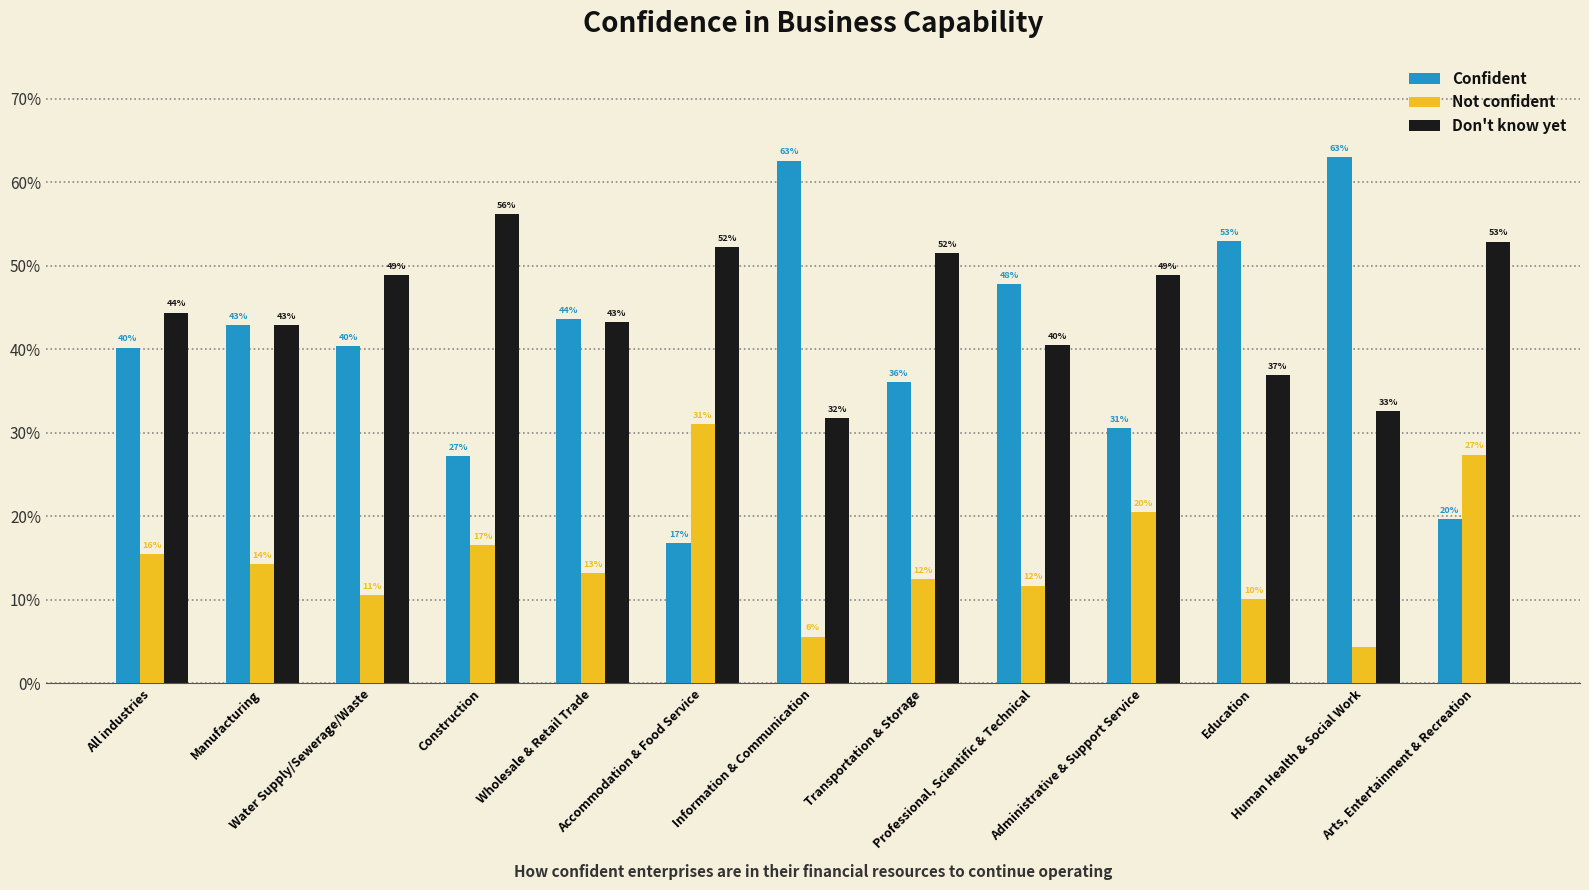

At how many categories does at least one series exceed 0?

13